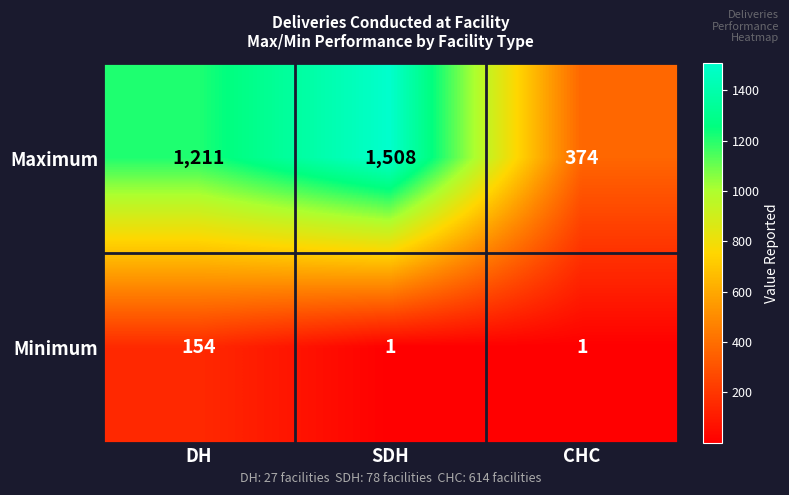

Which category has the highest value across all series?

SDH